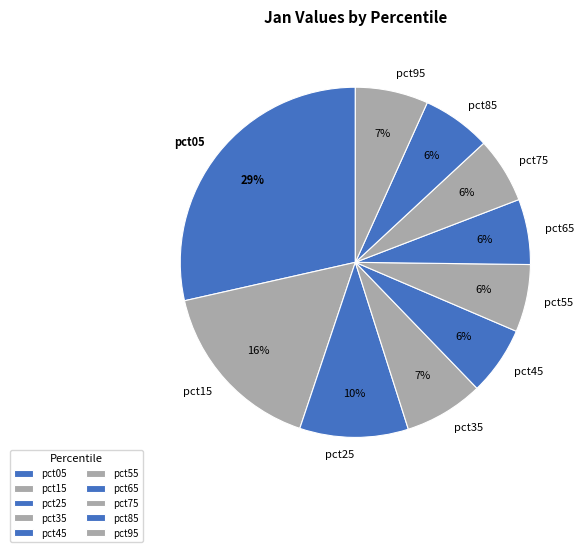

How many segments does this pie chart have?

10